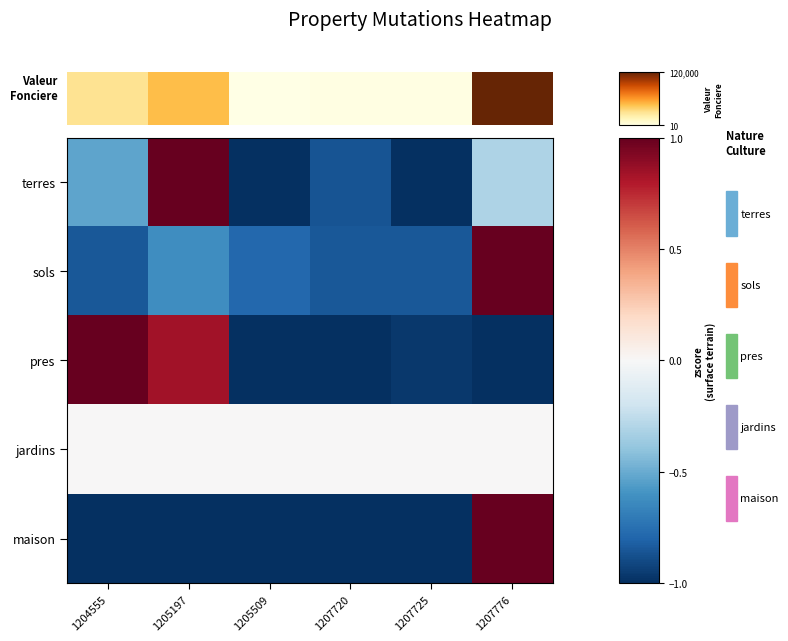

What is the difference between the highest and lowest values at 1207776?

2.0